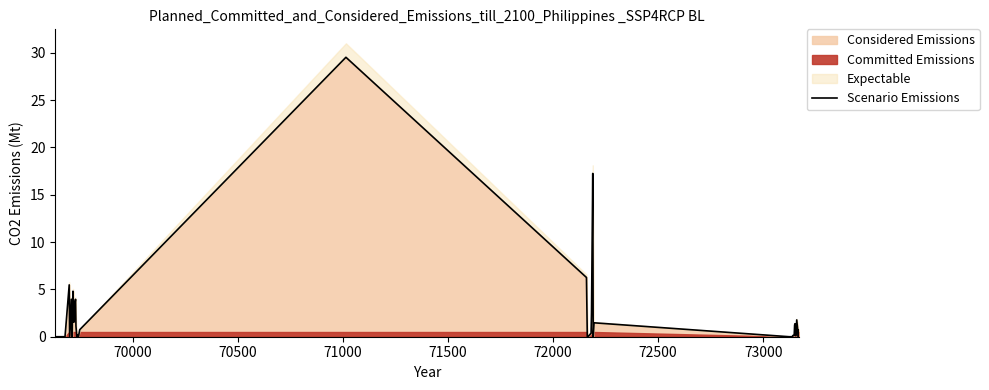

What is the maximum value for Considered Emissions?

29.5